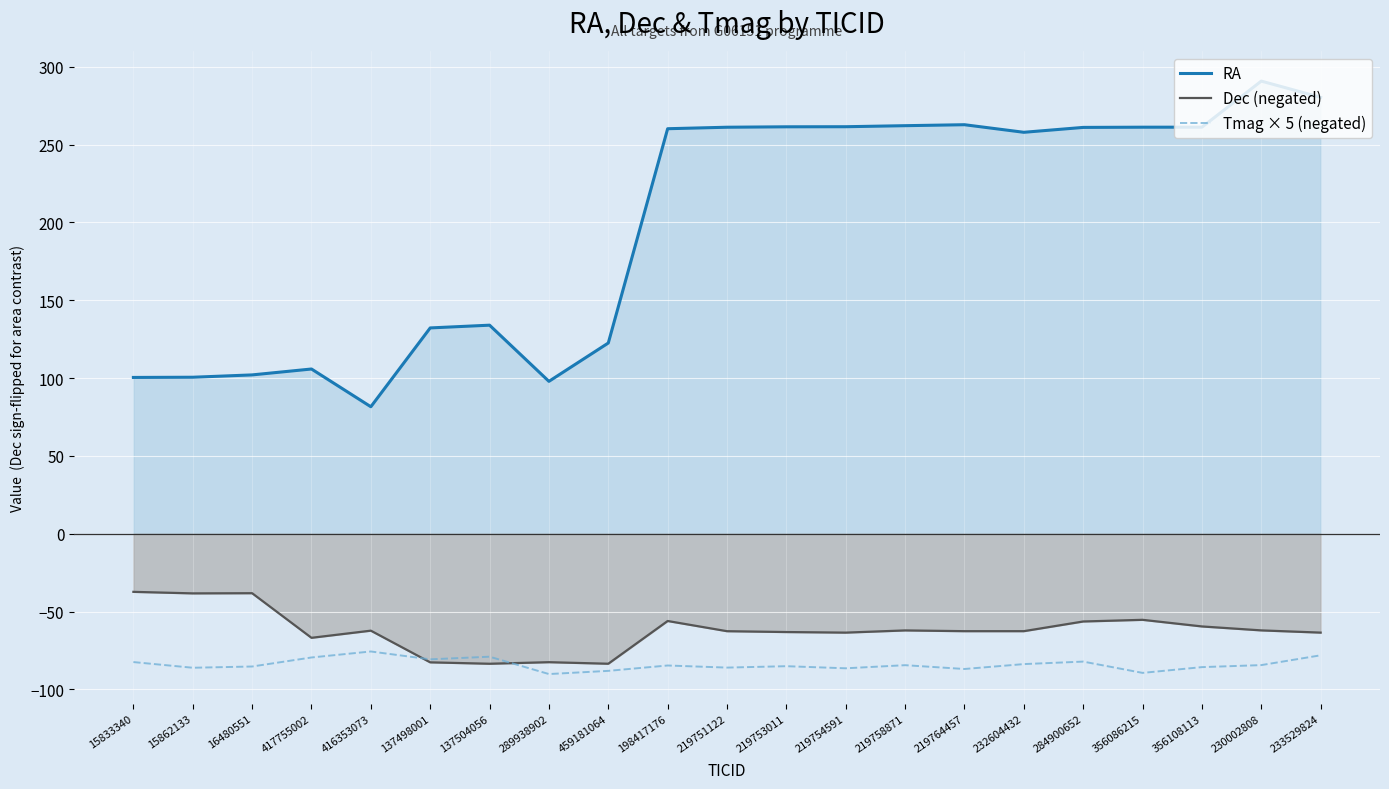

Does the chart display data point markers on the line(s)?

No